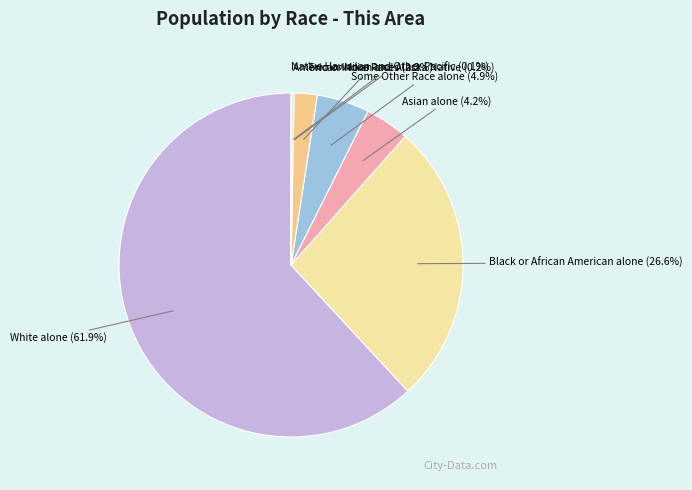

Combined, what portion of the pie is Black or African American alone and Some Other Race alone?

31.5%